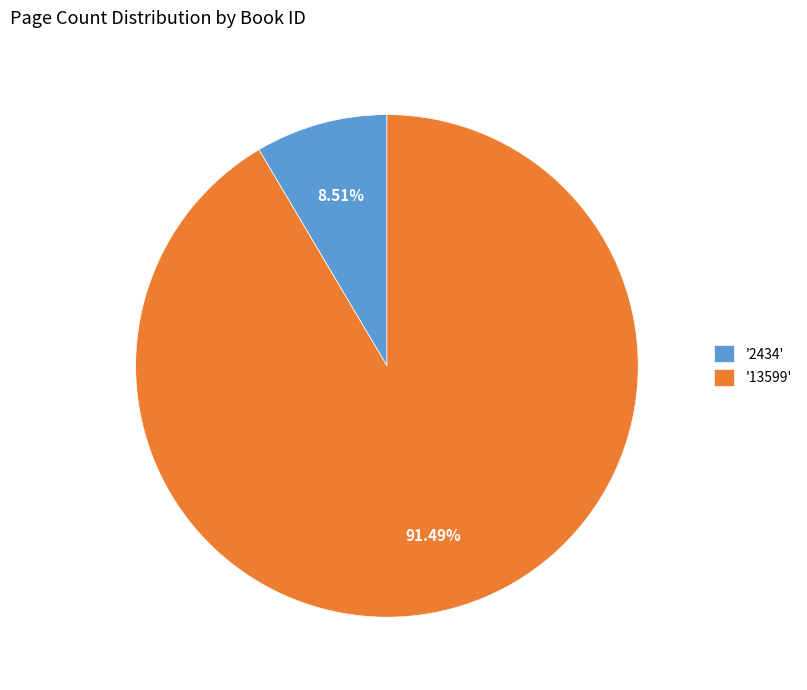

Which has a higher value, '2434' or '13599'?

'13599'